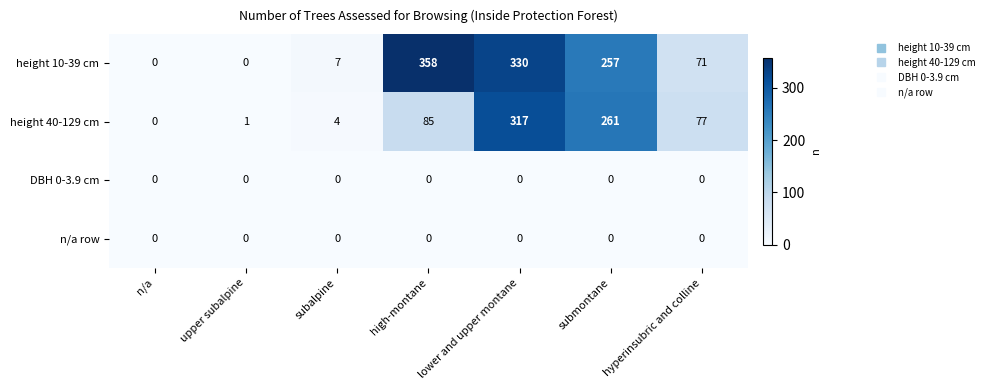

True or false: height 10-39 cm has a value of 341 at submontane.

False